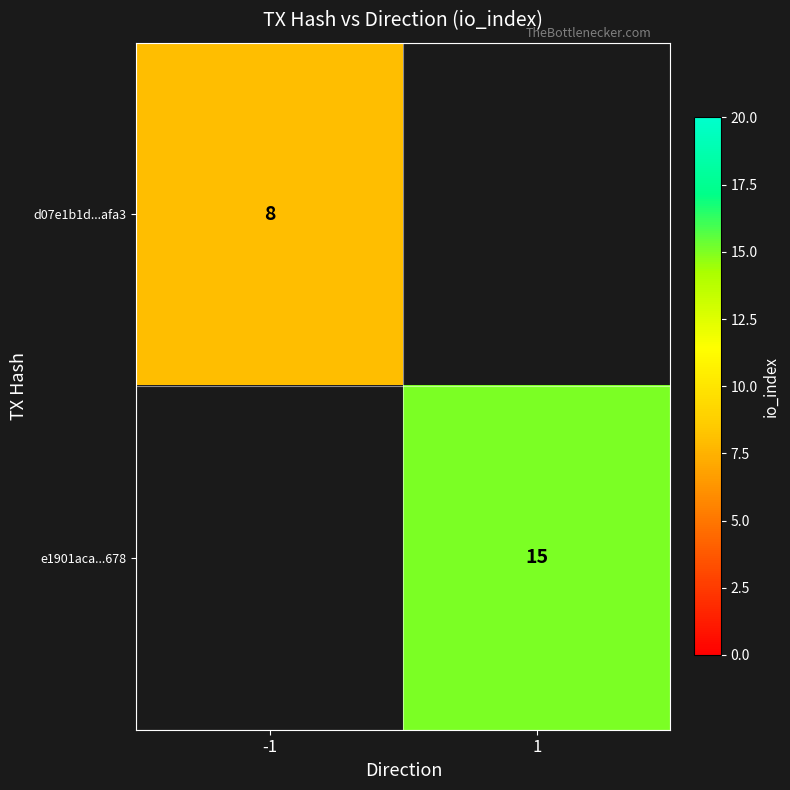

Is it true that e1901aca...678 equals 15 at 1?

True